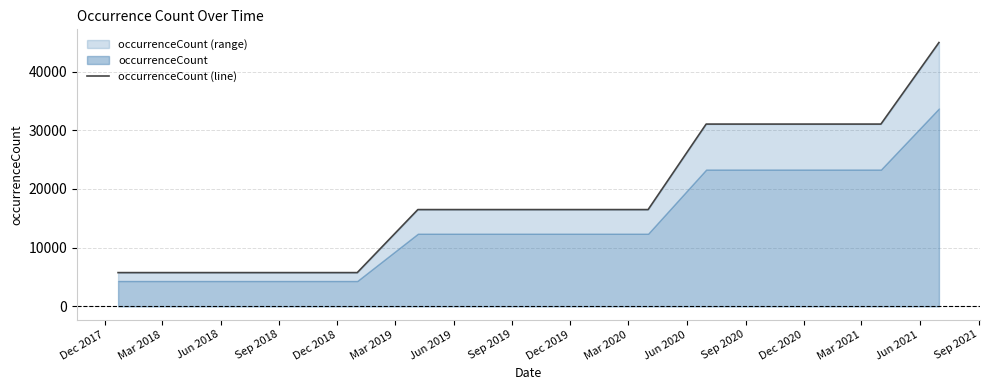

Rank the categories by value from lowest to highest.

Dec 2017, Mar 2018, Jun 2018, Sep 2018, Dec 2018, Mar 2019, Jun 2019, Sep 2019, Dec 2019, Mar 2020, Jun 2020, Sep 2020, Dec 2020, Mar 2021, Jun 2021